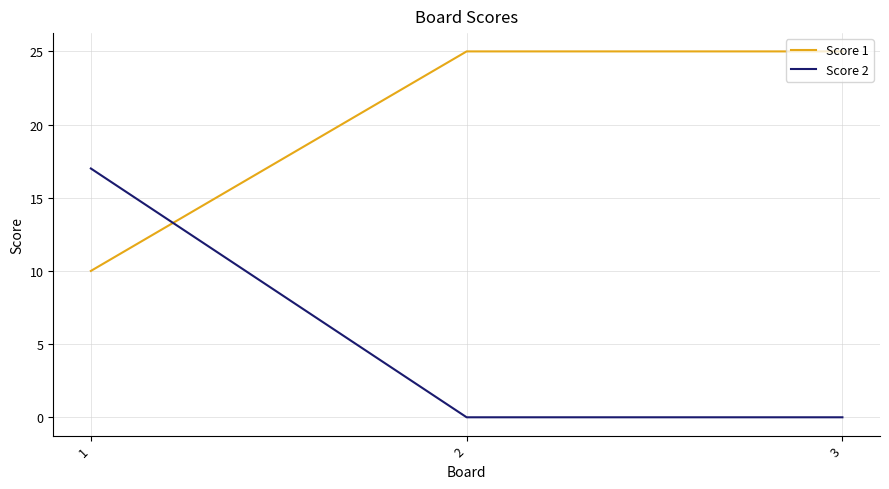

Count the Score 2 values in the range 0 to 17.

3